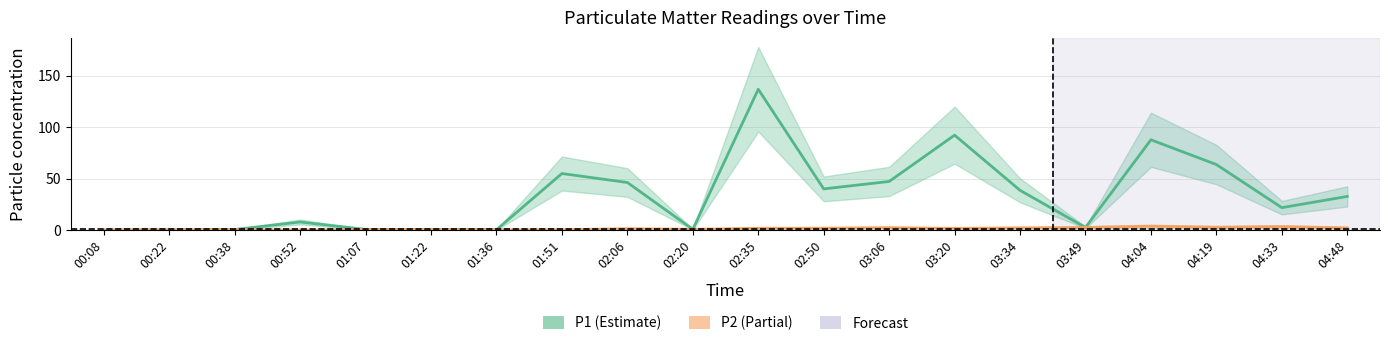

Between 00:52 and 04:48, which series saw the biggest shift?

P1